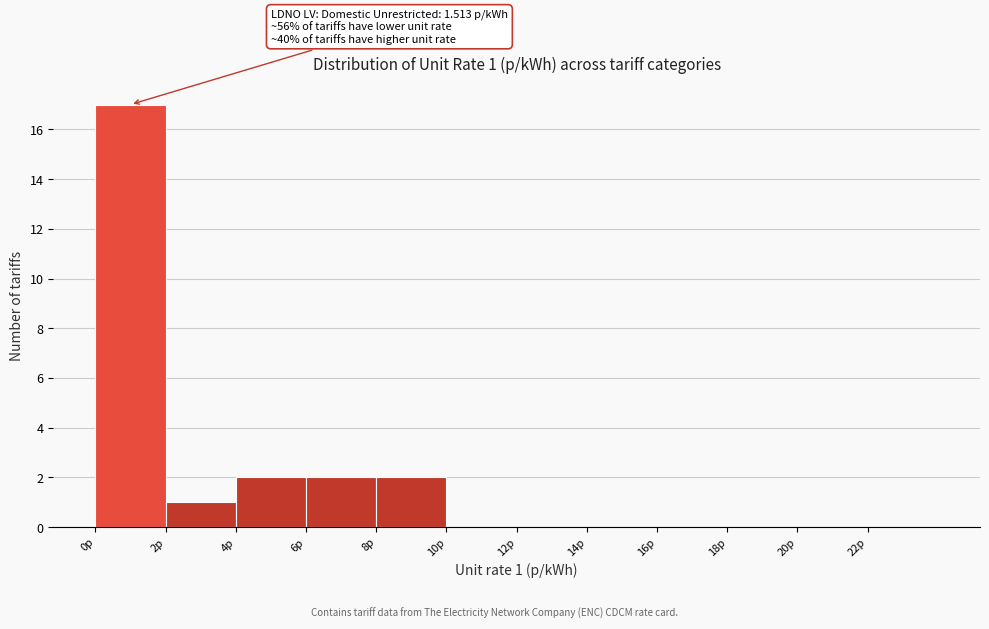

Over which range of the x-axis is the bar tallest?

0 to 2